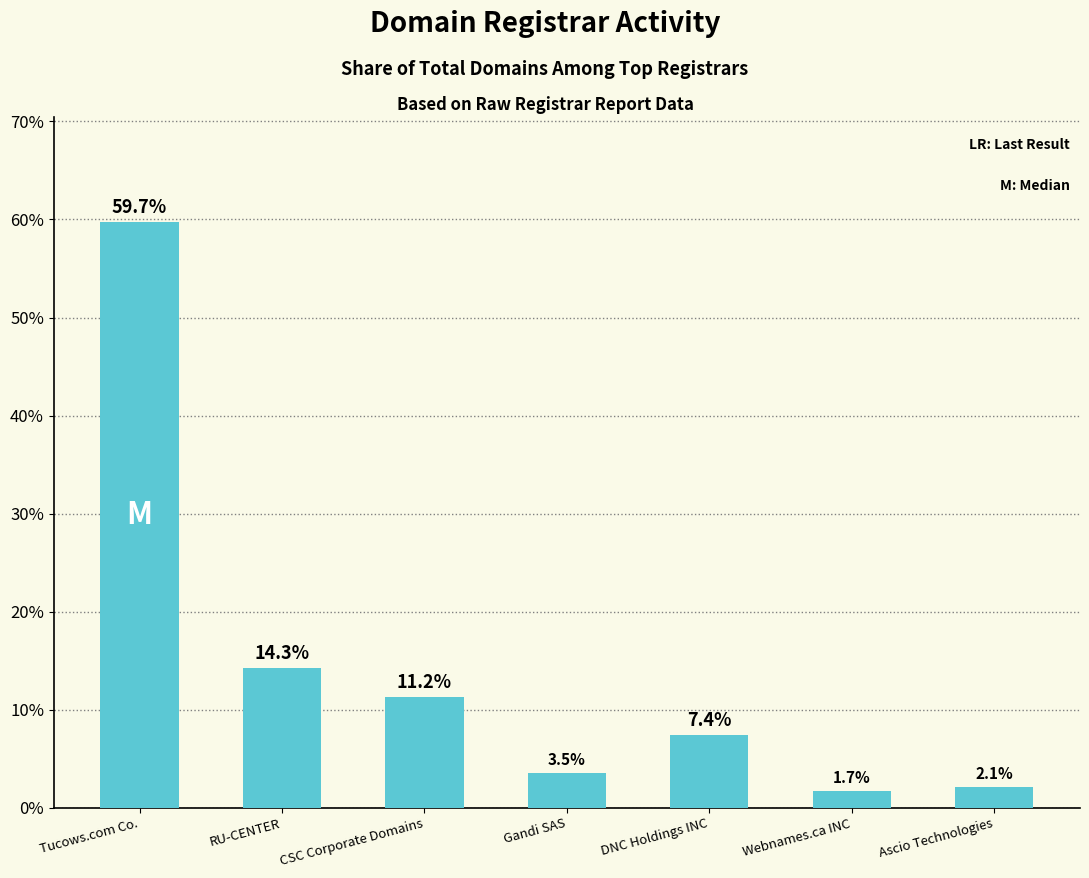

Are the bars grouped side by side (vs. stacked)?

No